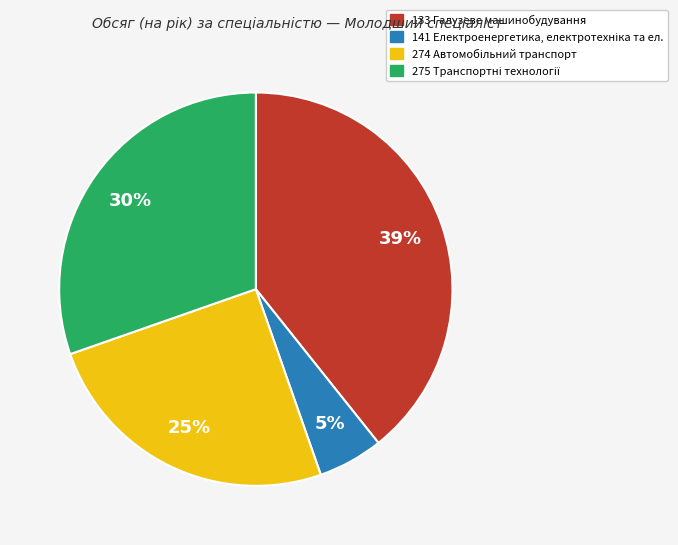

Does any single category account for the majority?

No